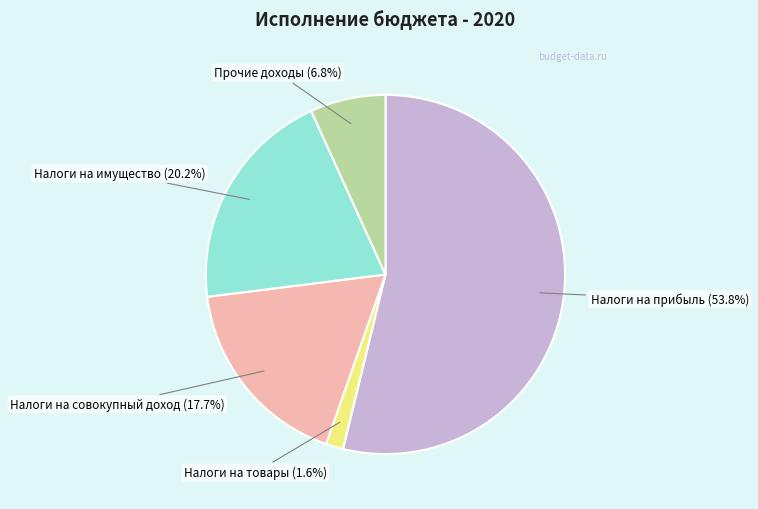

Is there a majority slice in this chart?

Yes